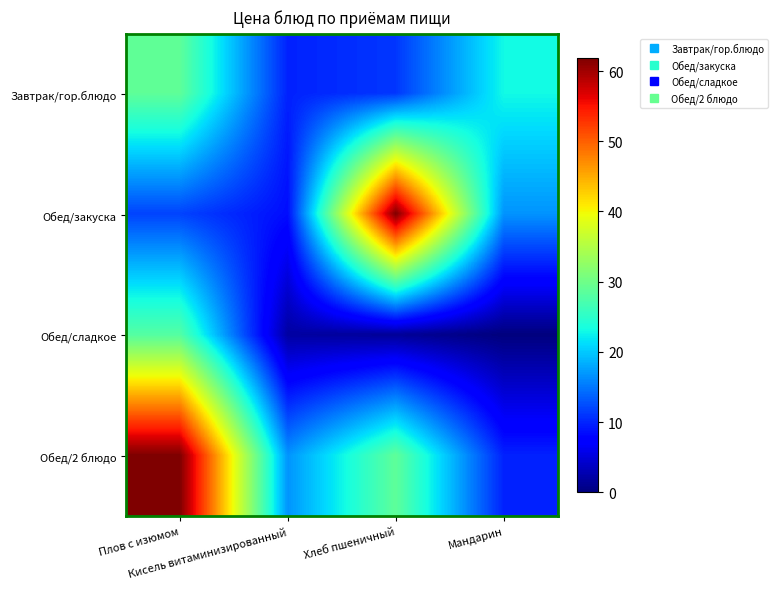

List the series in order of their peak value, lowest first.

Обед/сладкое, Завтрак/гор.блюдо, Обед/закуска, Обед/2 блюдо